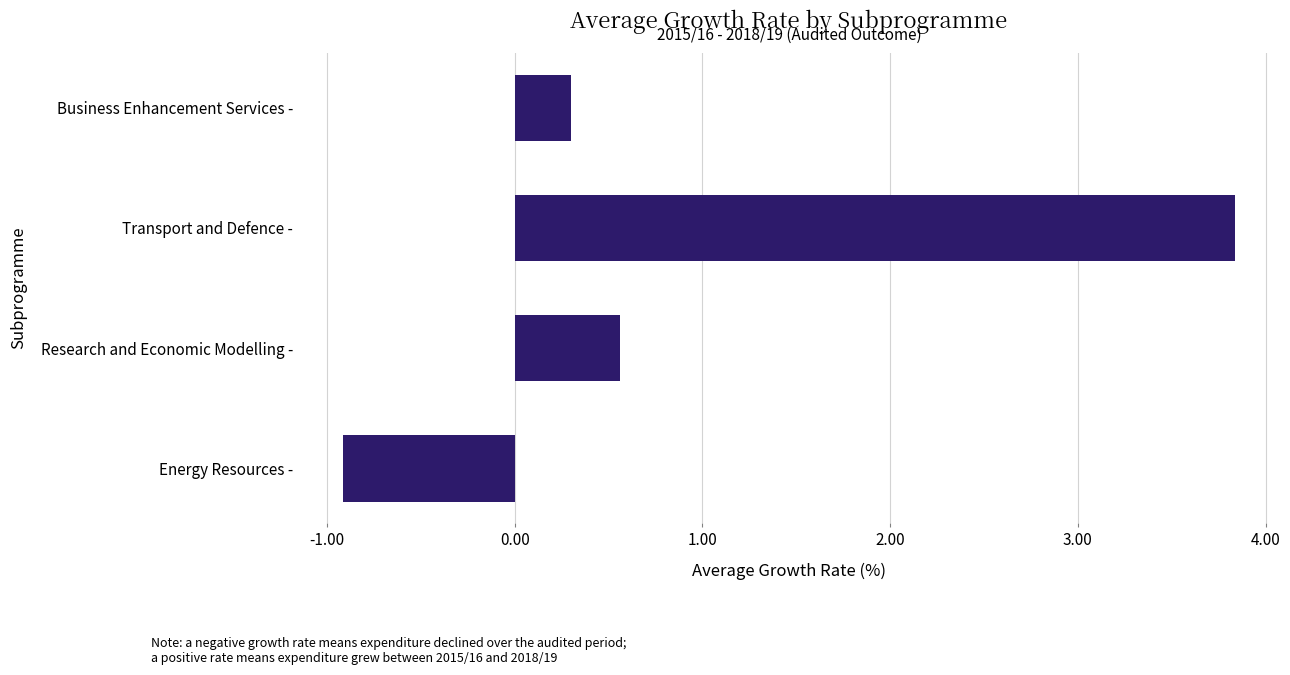

What is the approximate value at Business Enhancement Services -?

0.3